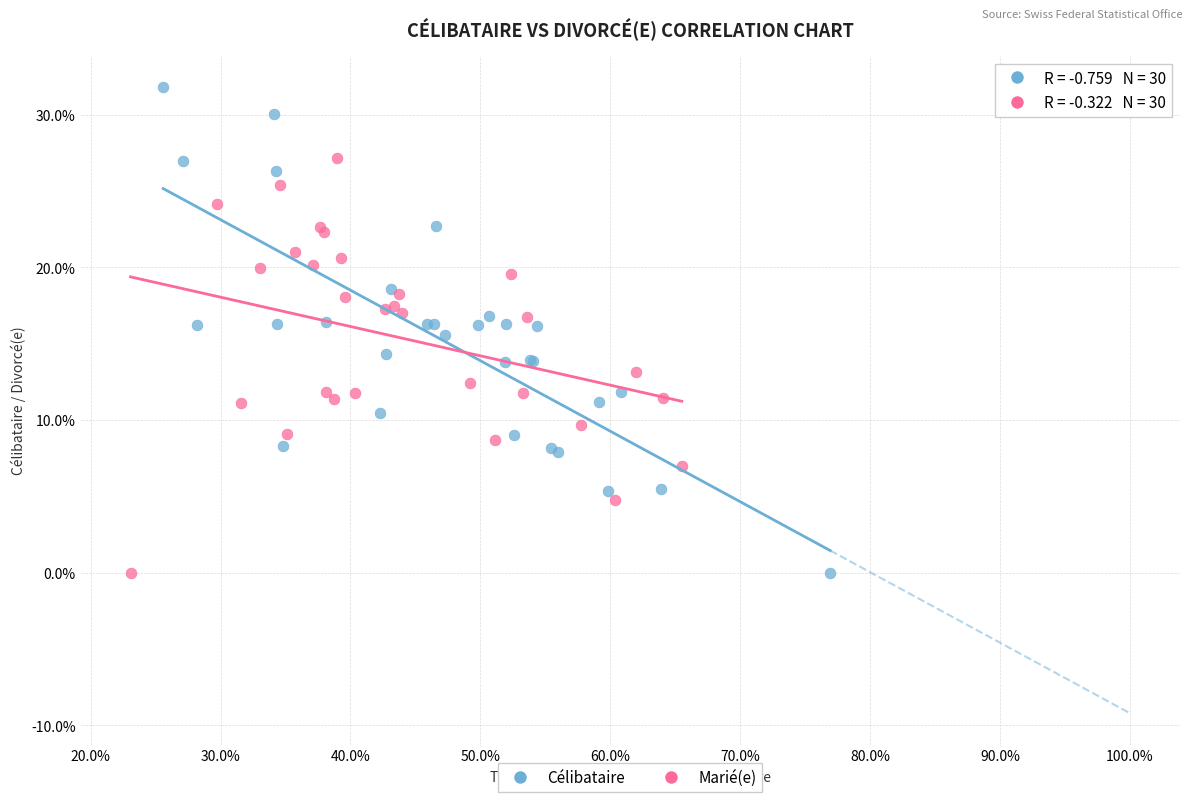

Which series reaches the maximum Y coordinate?

Célibataire